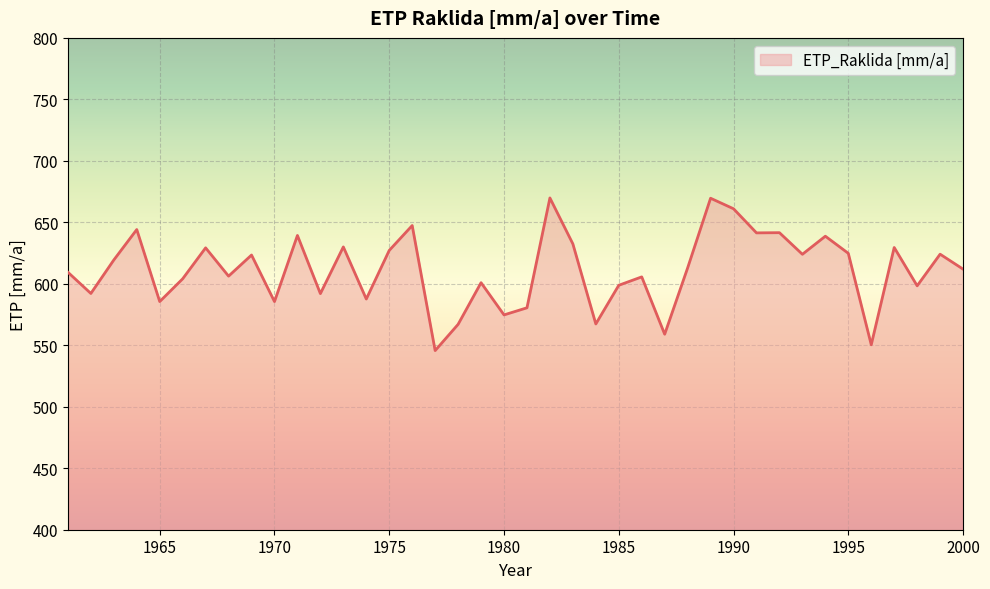

What is the greatest value displayed?

669.8